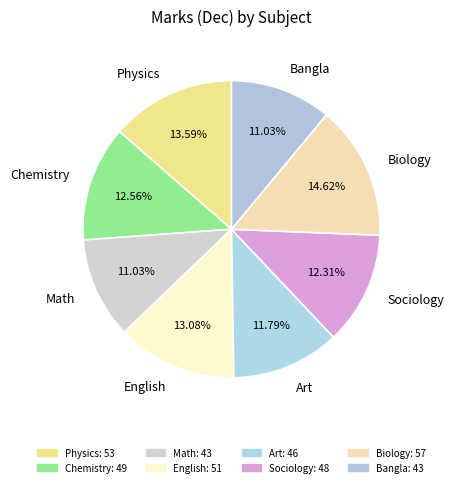

How many segments does this pie chart have?

8